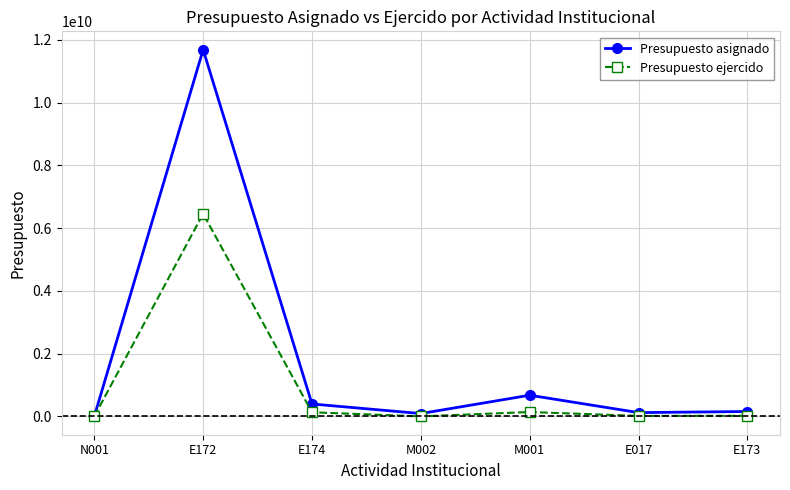

At which label is Presupuesto asignado closest to 5846176369?

M001